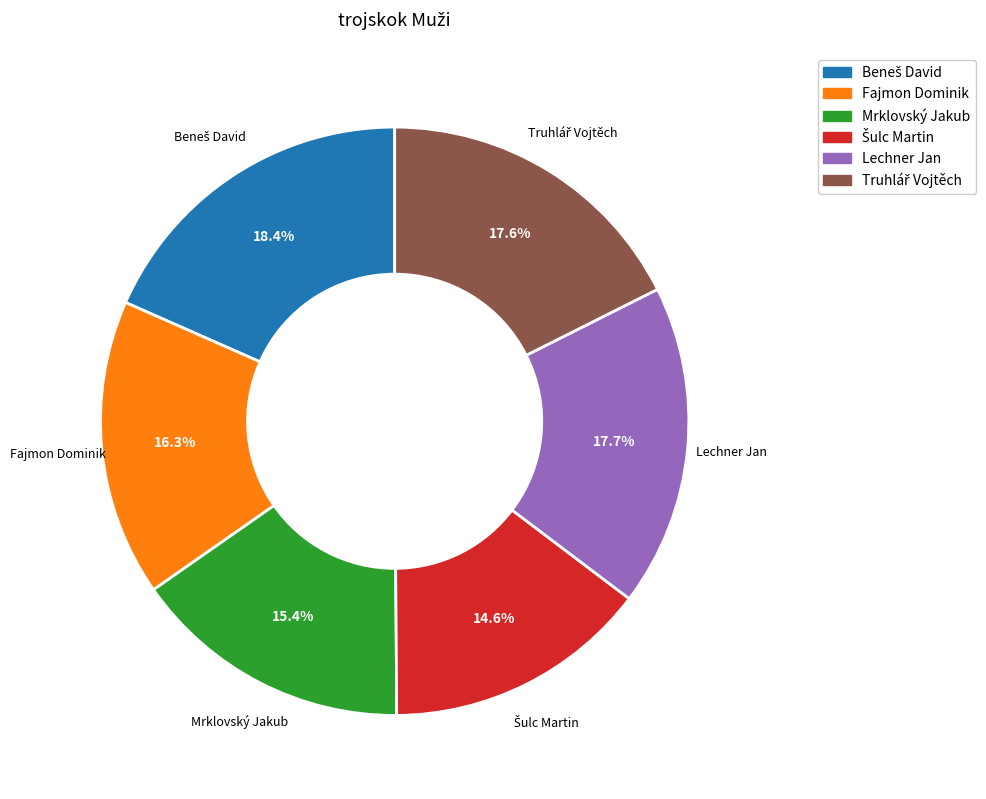

True or false: Mrklovský Jakub accounts for 10% of the total.

False